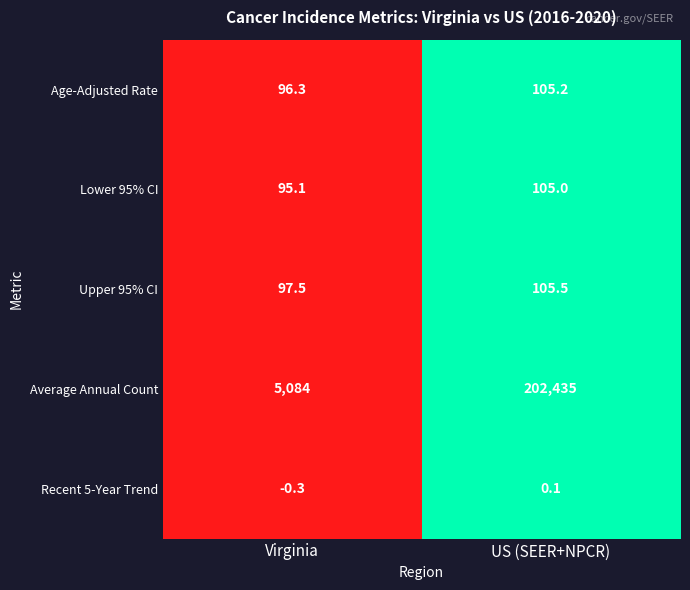

Reading left to right, transcribe all the data shown in this chart.

Age-Adjusted Rate: 96.3	105.2
Lower 95% CI: 95.1	105.0
Upper 95% CI: 97.5	105.5
Average Annual Count: 5084.0	202435.0
Recent 5-Year Trend: -0.3	0.1